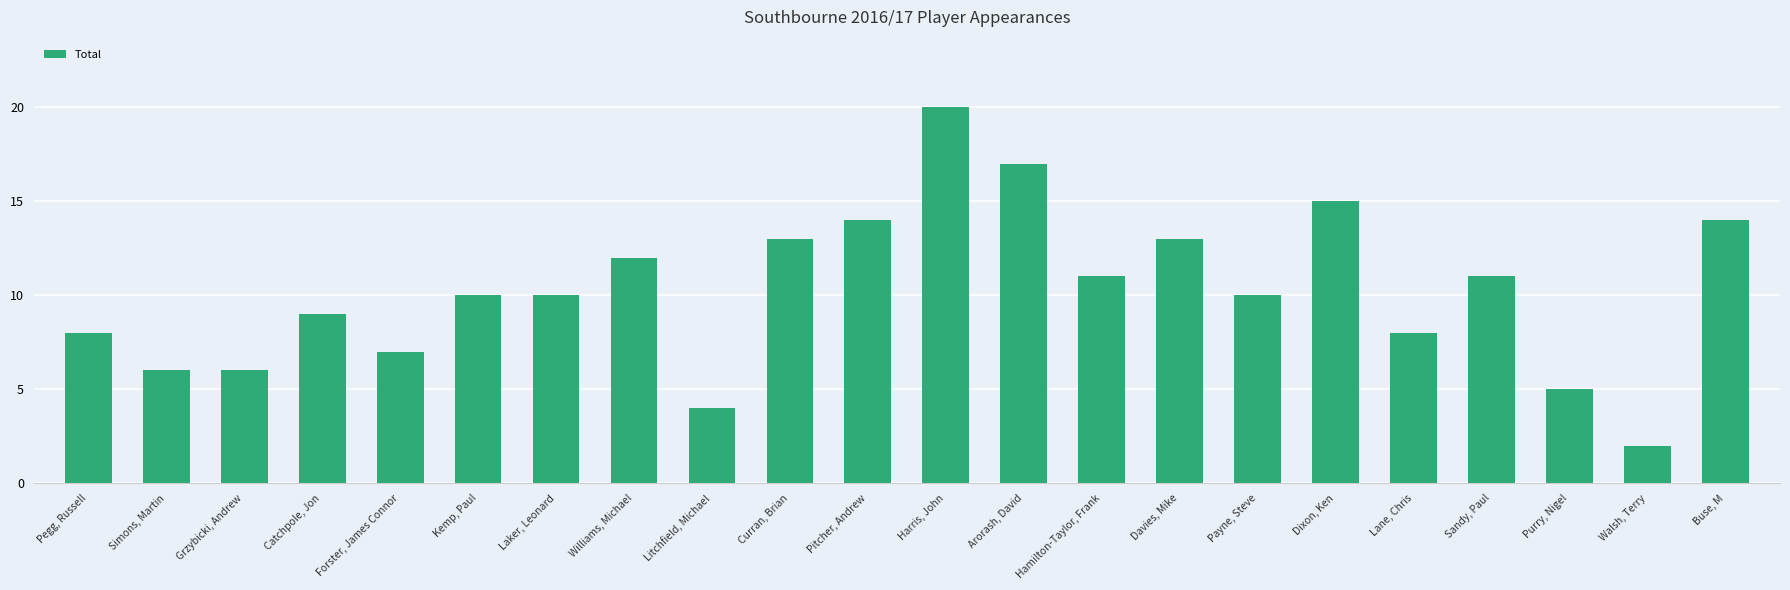

Reading left to right, what are all the values shown in this chart?

Pegg, Russell=8	Simons, Martin=6	Grzybicki, Andrew=6	Catchpole, Jon=9	Forster, James Connor=7	Kemp, Paul=10	Laker, Leonard=10	Williams, Michael=12	Litchfield, Michael=4	Curran, Brian=13	Pitcher, Andrew=14	Harris, John=20	Arorash, David=17	Hamilton-Taylor, Frank=11	Davies, Mike=13	Payne, Steve=10	Dixon, Ken=15	Lane, Chris=8	Sandy, Paul=11	Purry, Nigel=5	Walsh, Terry=2	Buse, M=14